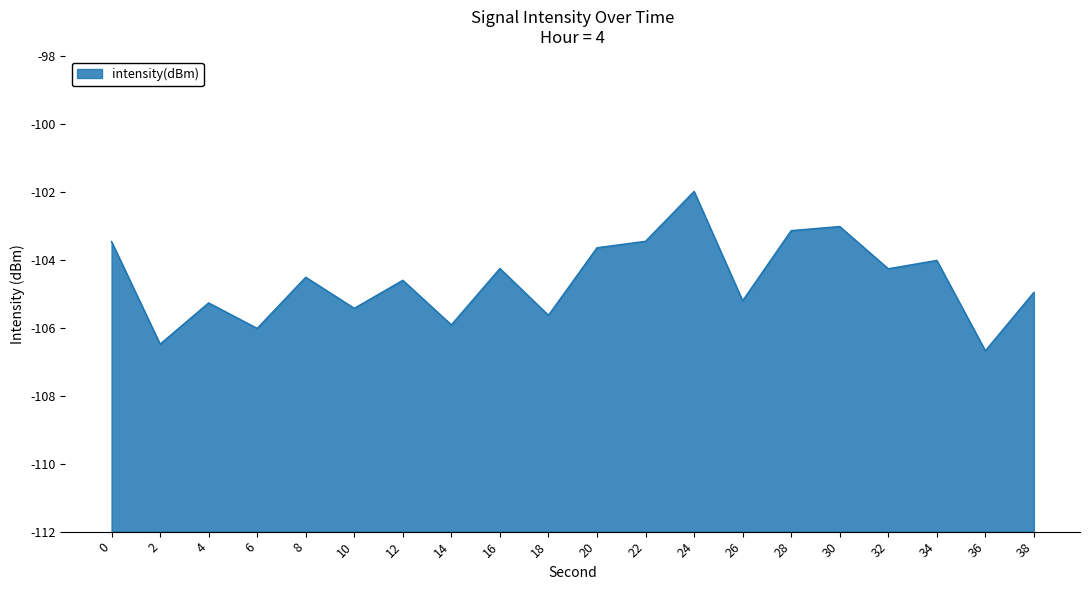

Reading left to right, extract all data points from this chart.

-103.5	-106.5	-105.3	-106.0	-104.5	-105.4	-104.6	-105.9	-104.2	-105.6	-103.6	-103.4	-102.0	-105.2	-103.1	-103.0	-104.3	-104.0	-106.7	-104.9